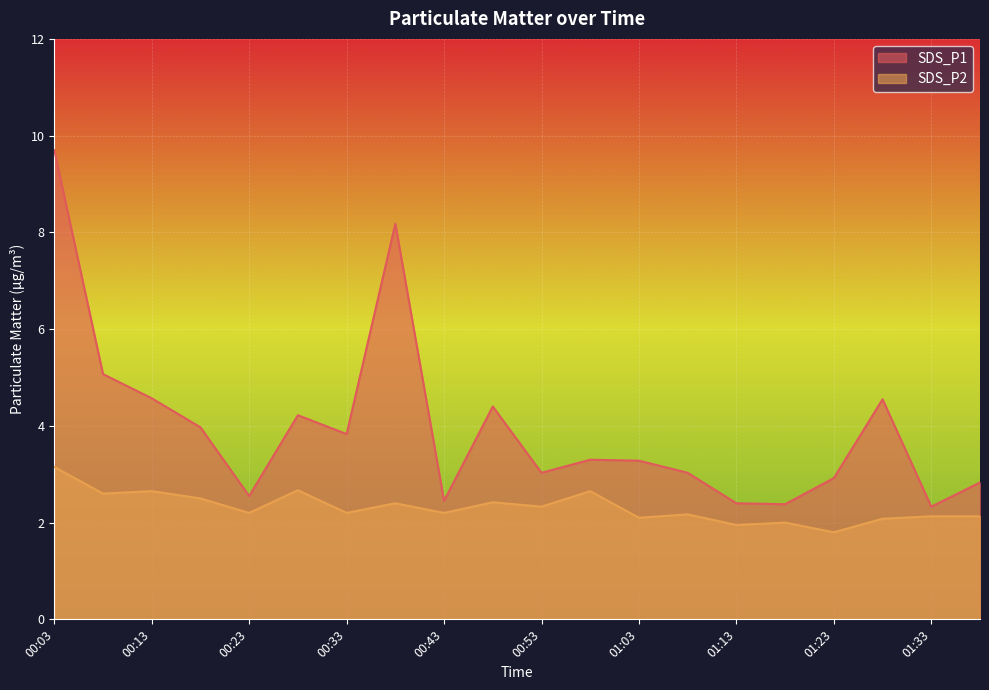

The value of SDS_P1 at 01:13 is 2.4. True or false?

True